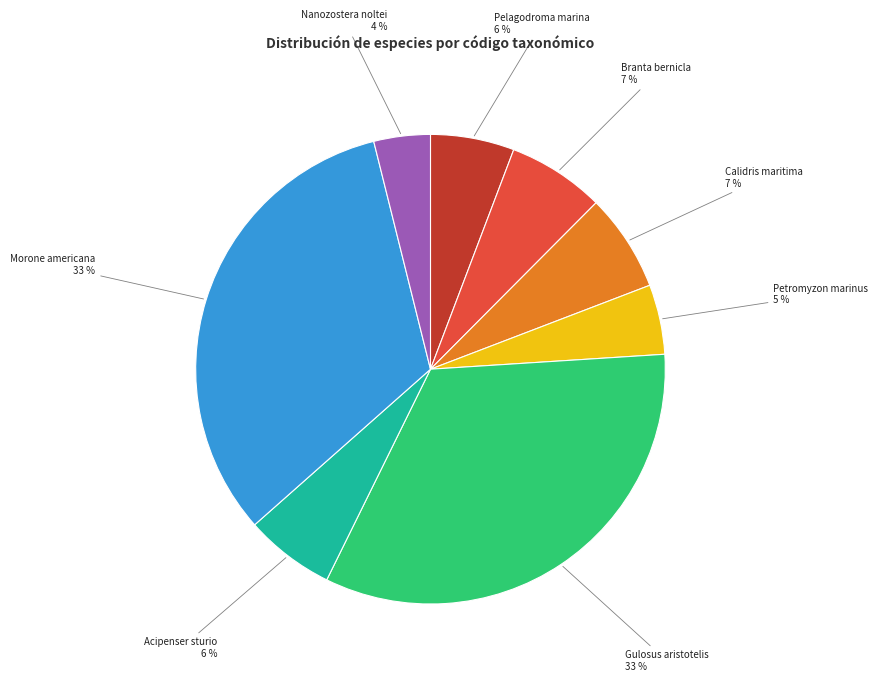

What is the ratio of the value at Nanozostera noltei to the value at Gulosus aristotelis?

0.1